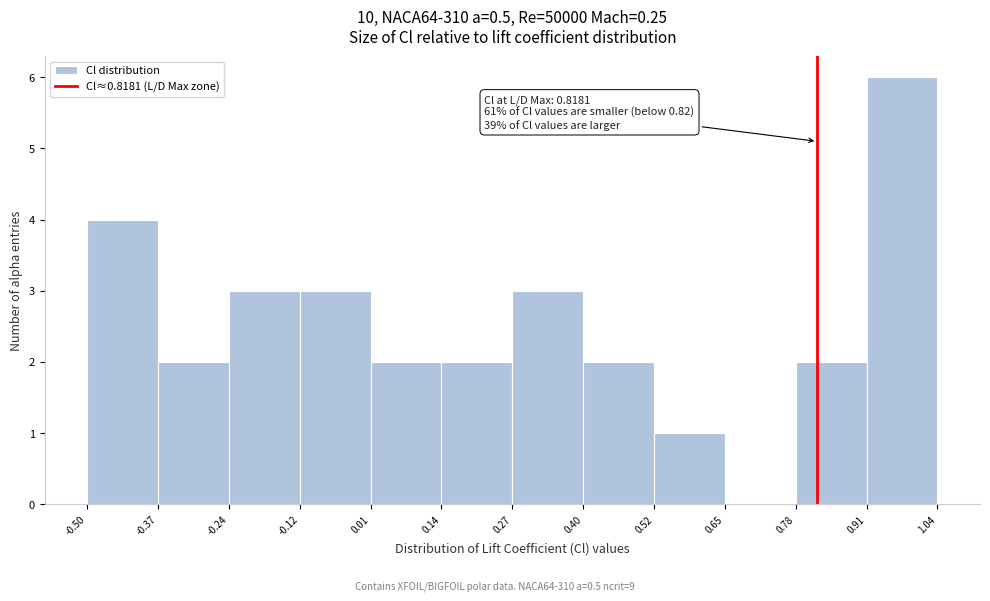

Which range on the x-axis has the tallest bar?

0.91 to 1.04